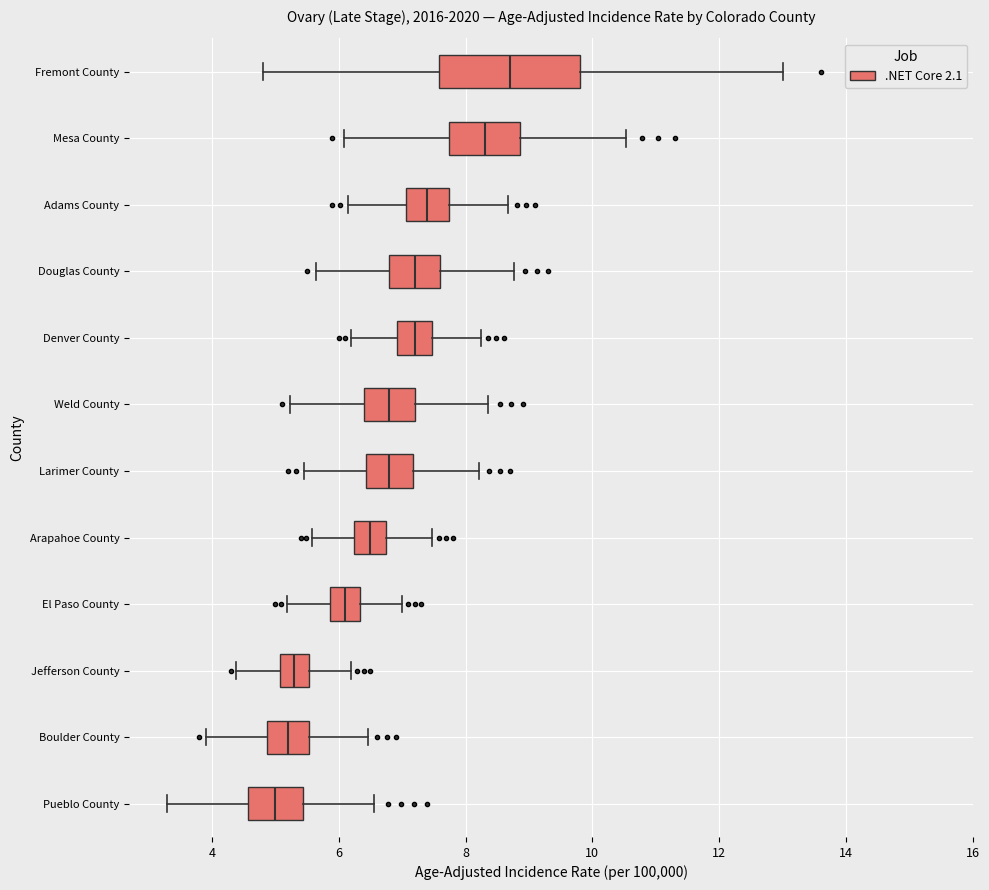

Comparing the boxes themselves (not the whiskers), which one is the widest?

Fremont County